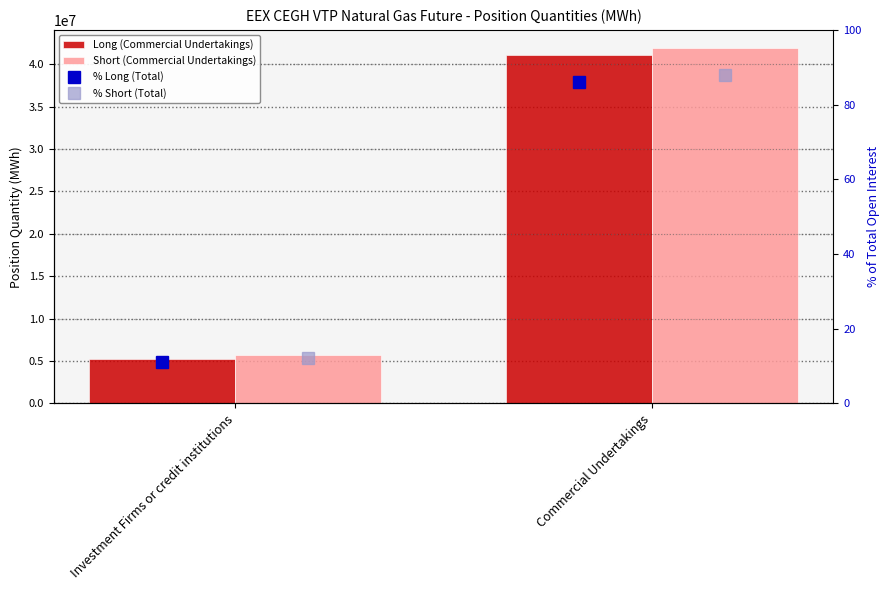

At which label is % Long (Total) closest to 48?

Investment Firms or credit institutions